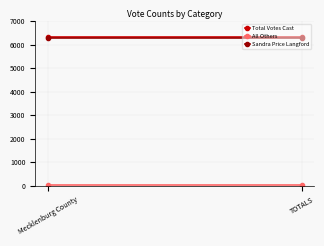

True or false: Sandra Price Langford has a value of 3718 at TOTALS.

False